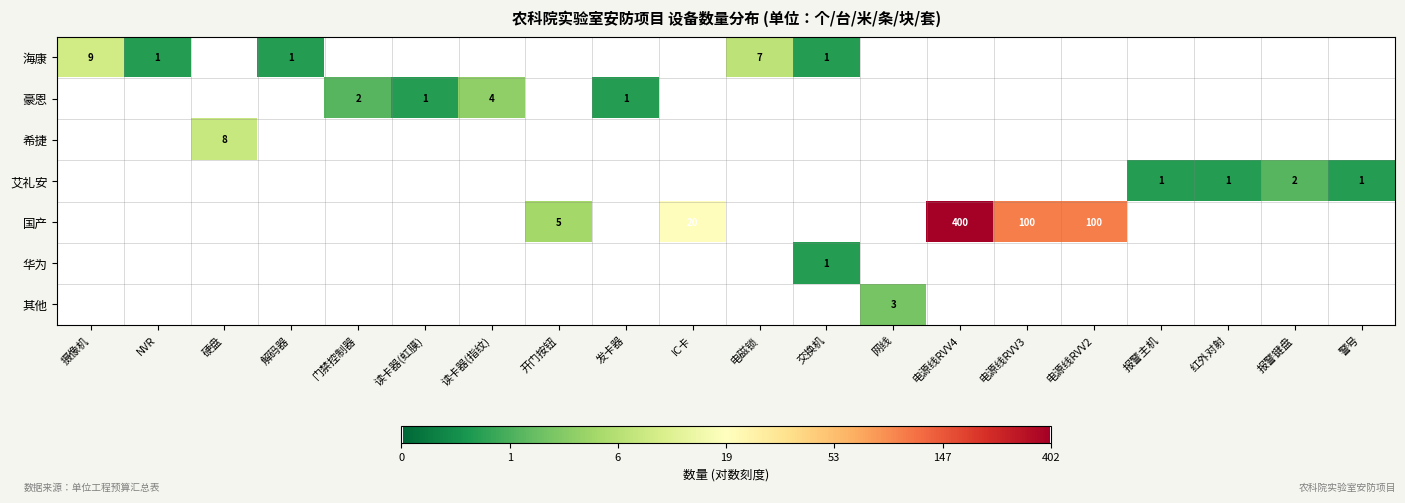

The value of 华为 at 报警主机 is 0.2. True or false?

False